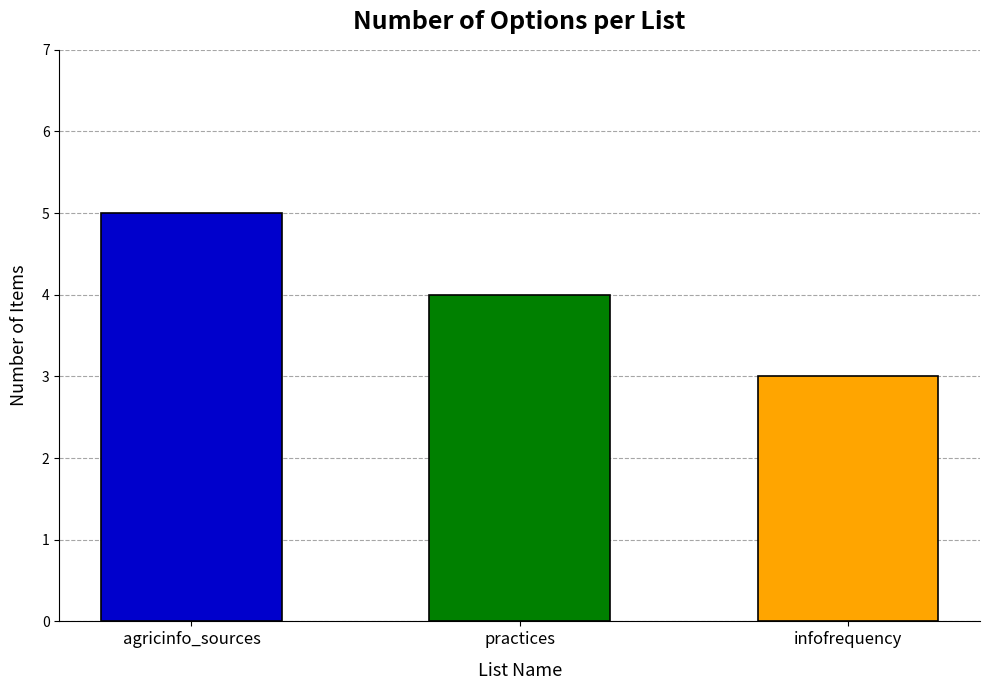

What is the approximate value at infofrequency?

3